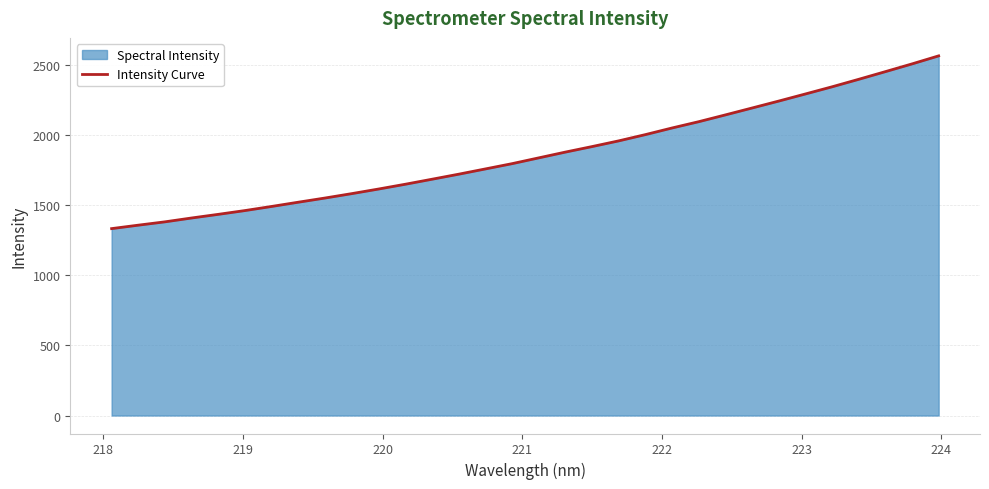

What is the difference between the maximum and minimum values?

1230.3